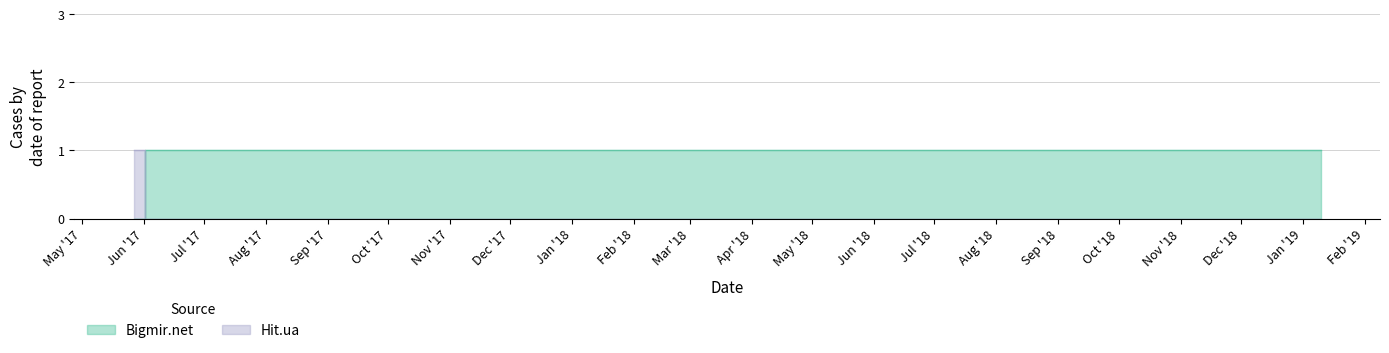

True or false: Bigmir.net has more than 1 points higher than both neighbors.

False